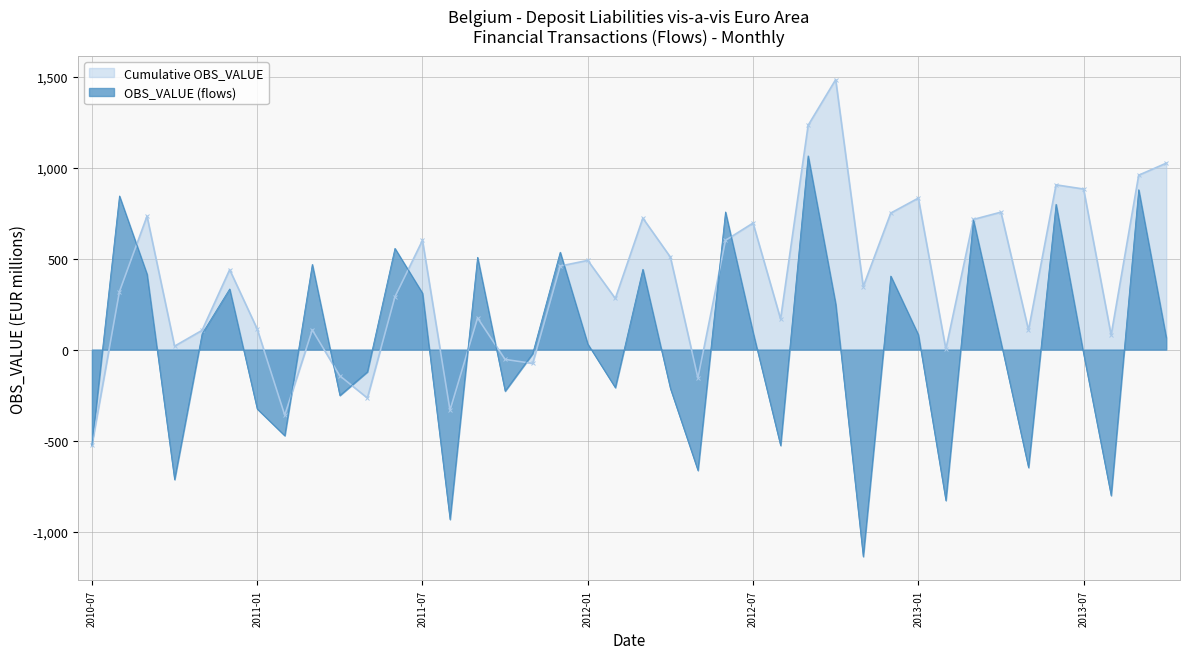

True or false: Cumulative OBS_VALUE and OBS_VALUE (flows) cross at least once.

True